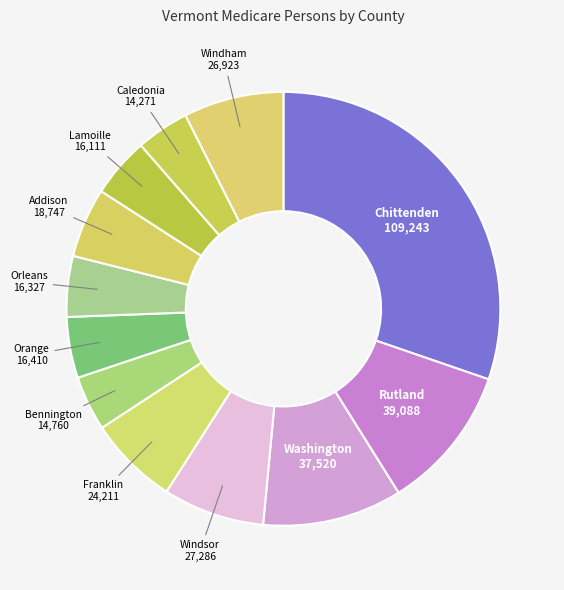

The Orange slice represents 5% of the pie. True or false?

True